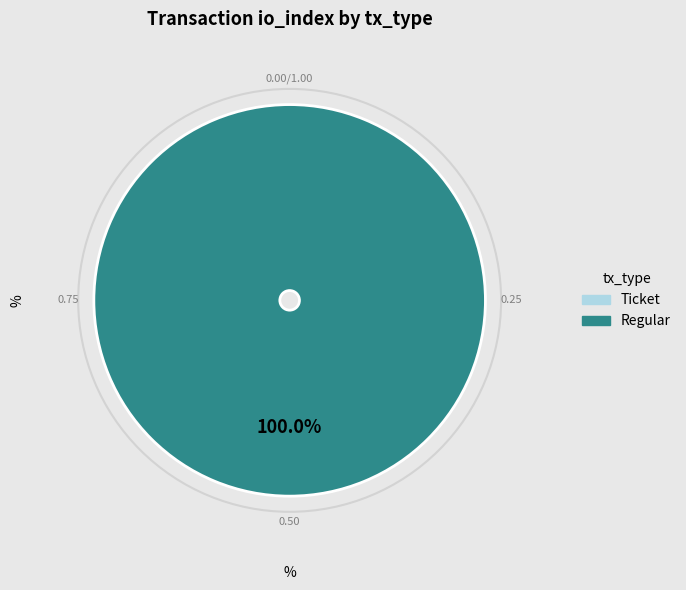

Is it true that Regular is 99% of the pie?

False